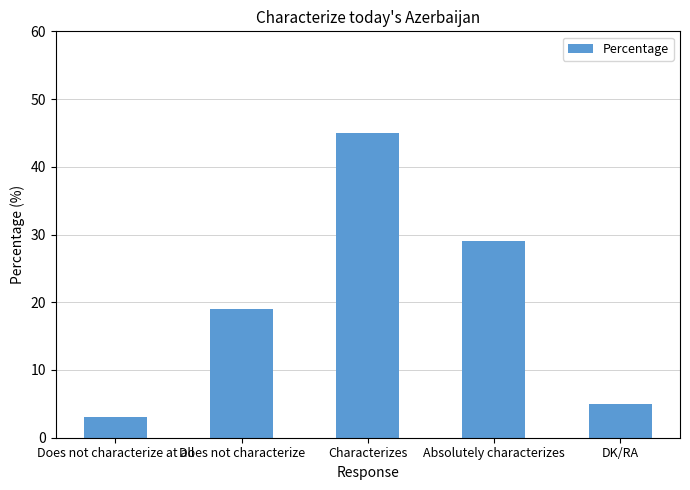

What is the greatest value displayed?

45